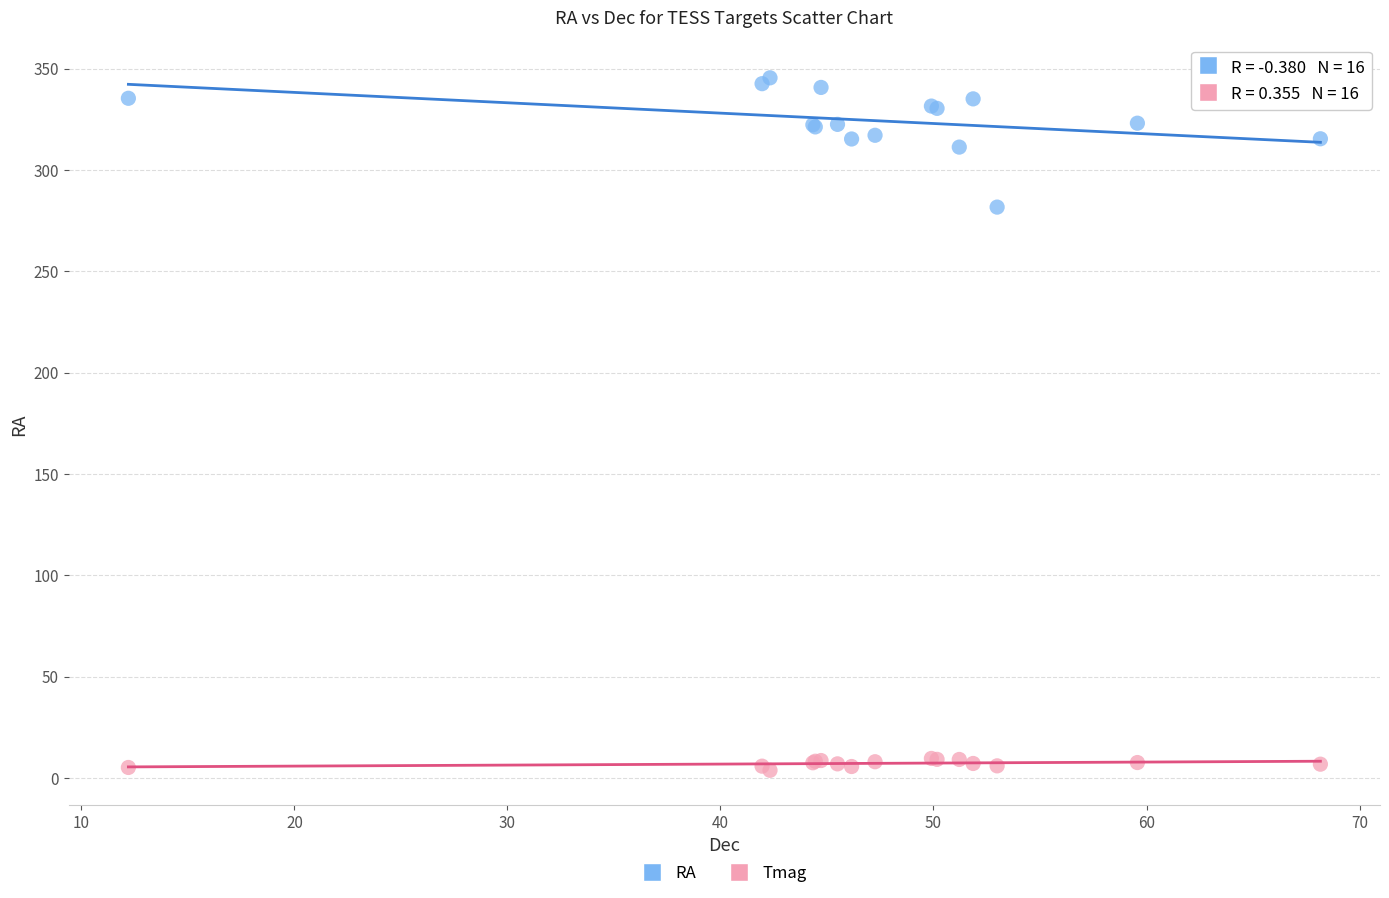

Which series has the widest spread of Y values?

RA